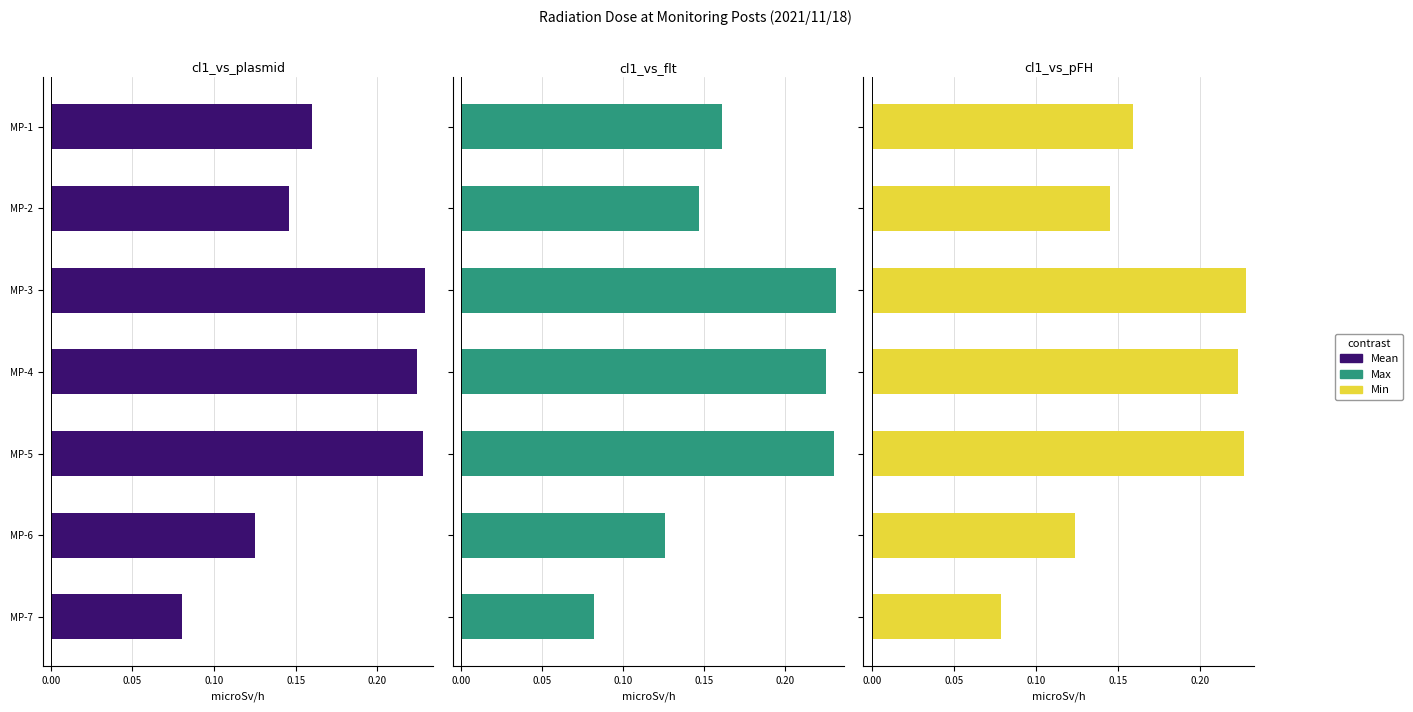

Rank the series at MP-5 from lowest to highest value.

Min, Mean, Max